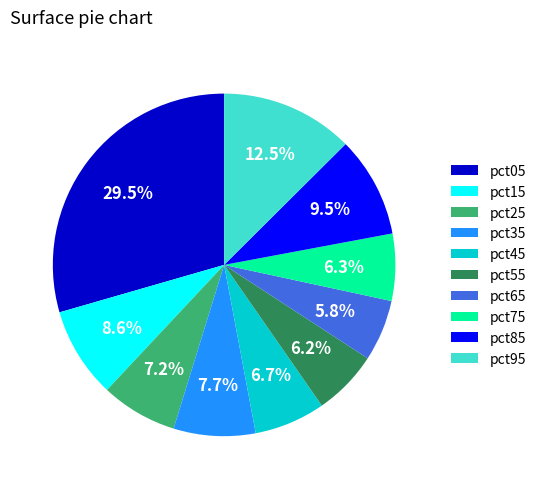

What percentage is NOT represented by pct15?

91.4%